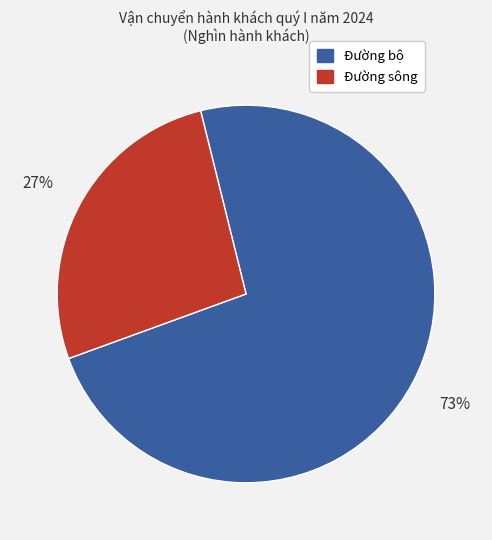

Which slice is the largest?

Đường bộ